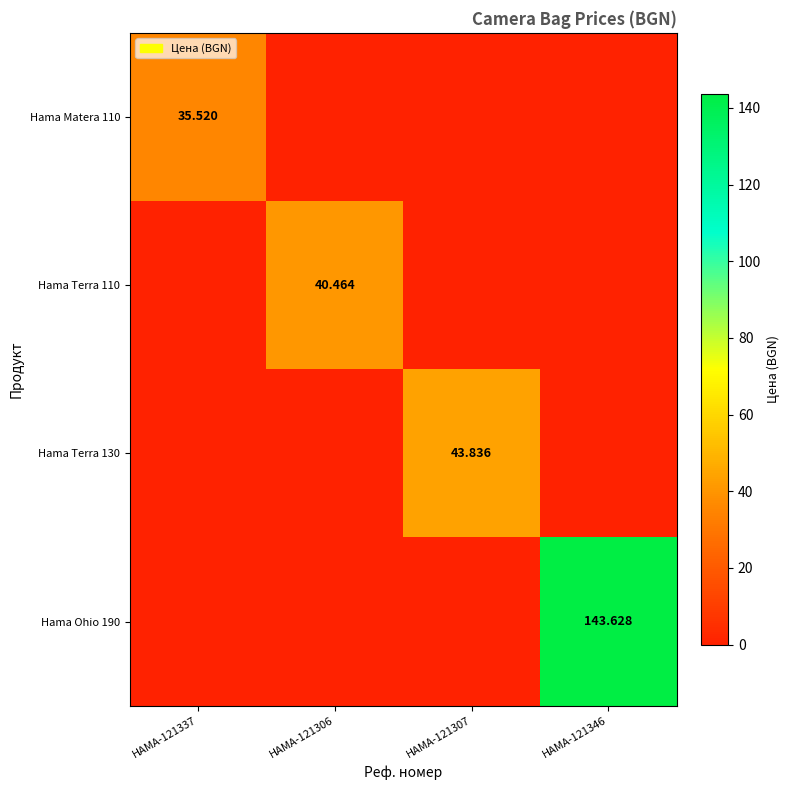

Is the value of Hama Matera 110 at HAMA-121307 greater than the value of Hama Terra 130 at HAMA-121306?

No